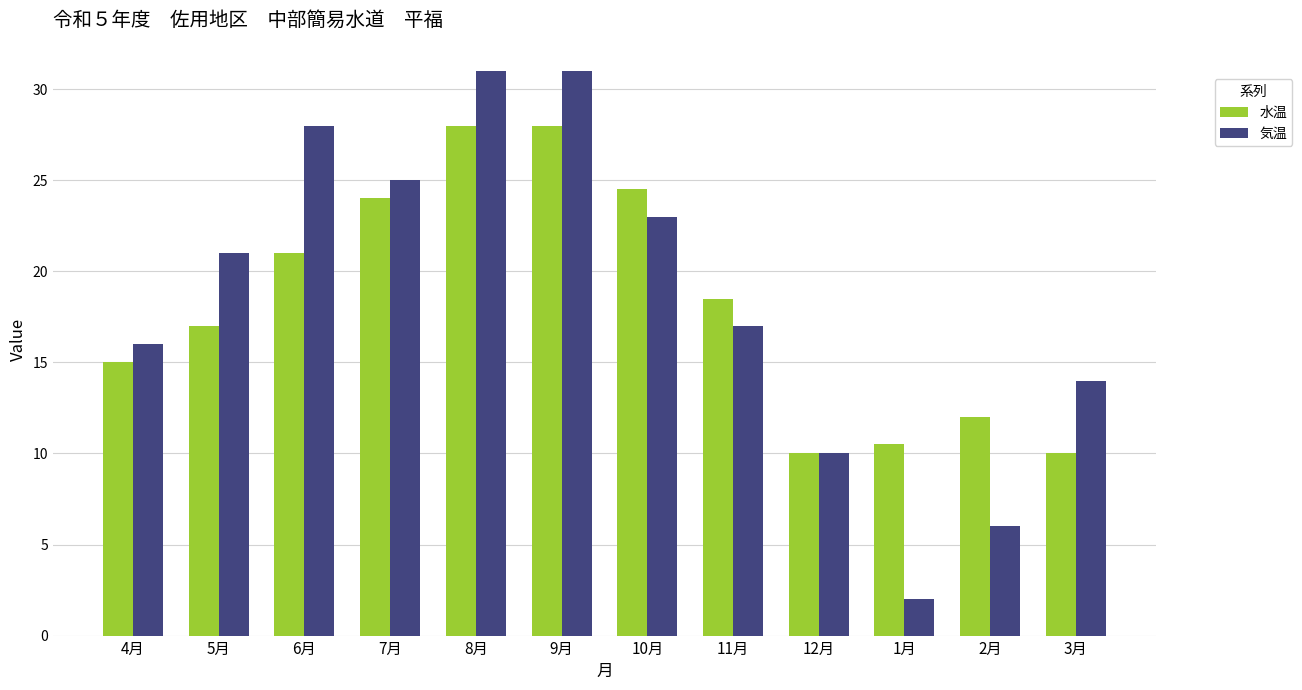

Between 4月 and 12月, which series saw the biggest shift?

気温